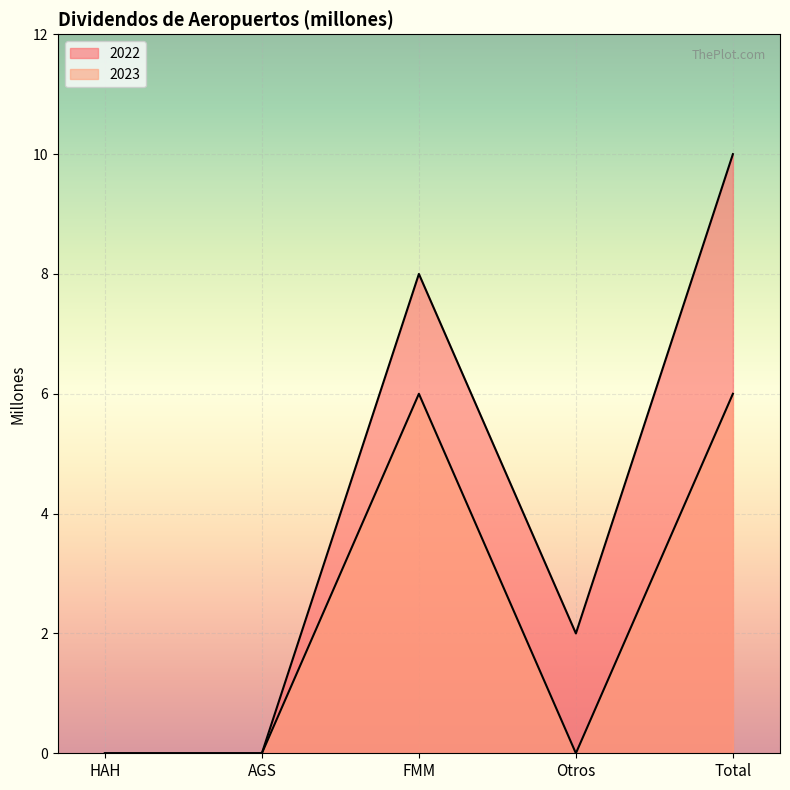

Reading right to left, extract all data points from this chart.

2023: Total=6	Otros=0	FMM=6	AGS=0	HAH=0
2022: Total=10	Otros=2	FMM=8	AGS=0	HAH=0